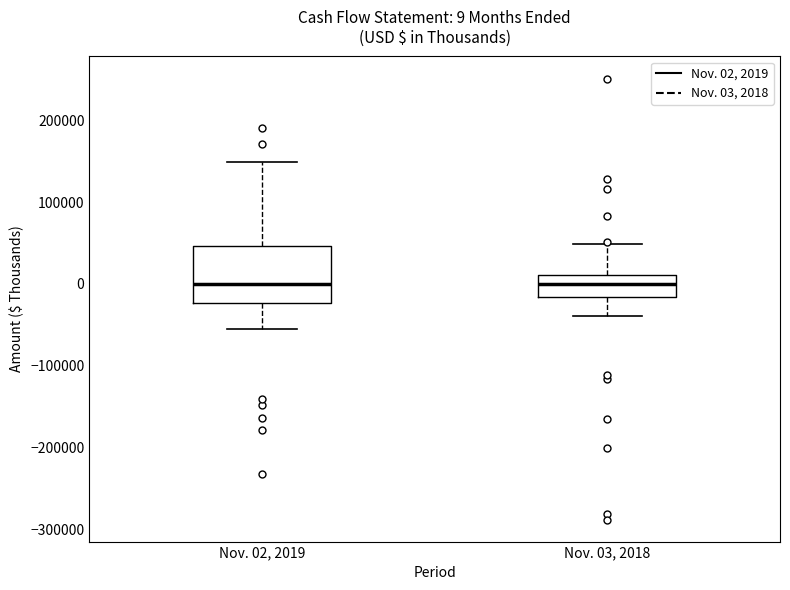

Comparing the boxes themselves (not the whiskers), which one is the tallest?

Nov. 02, 2019